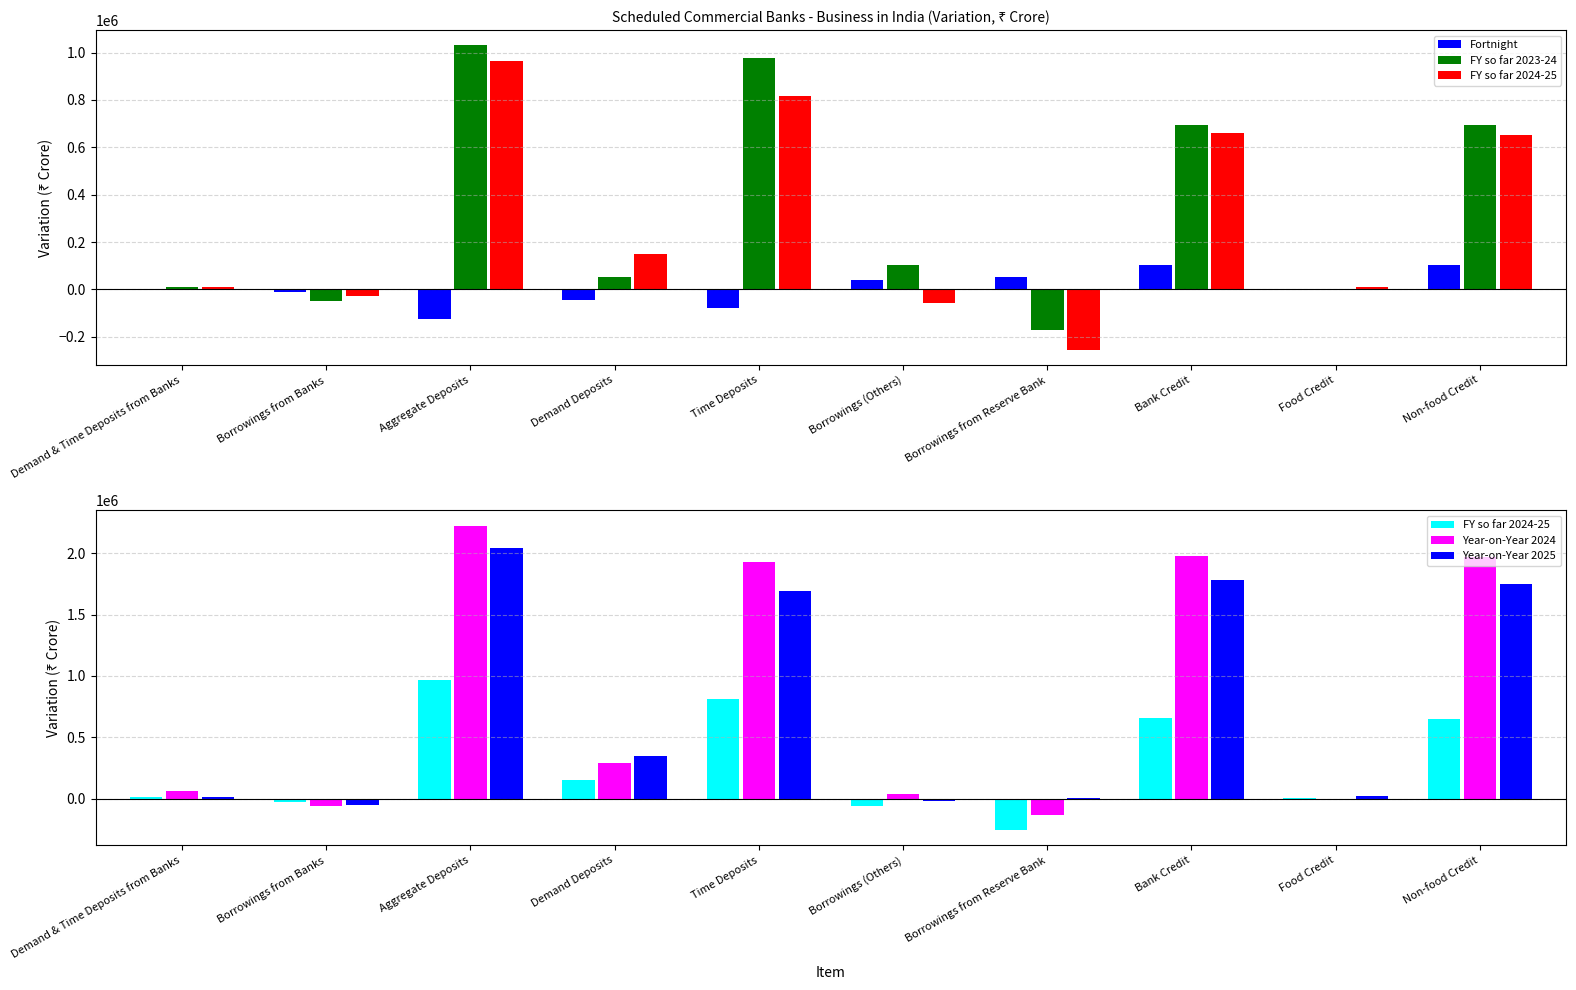

At how many categories does at least one series exceed 691576?

4